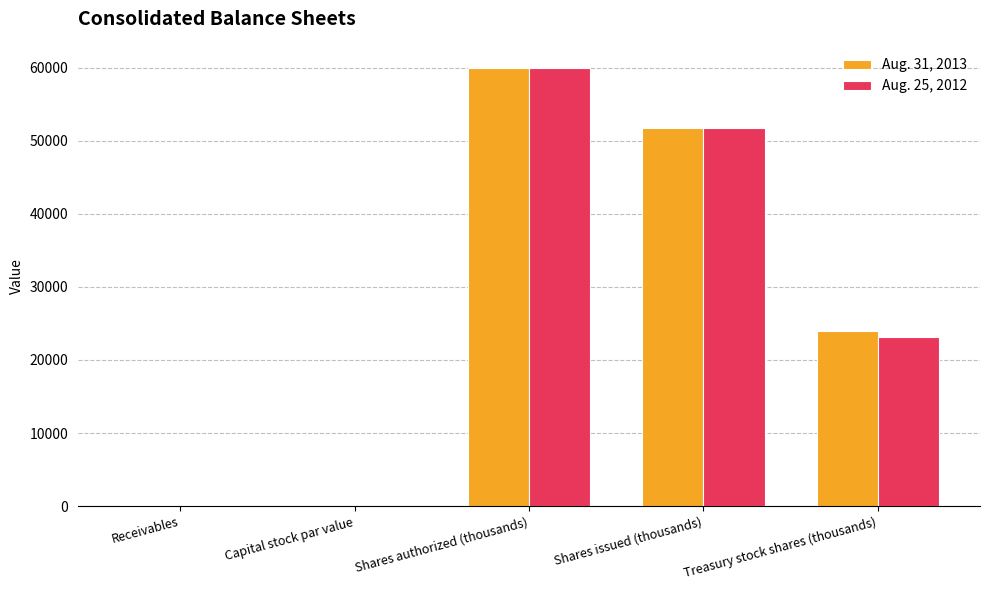

At which category is the sum across all series the highest?

Shares authorized (thousands)